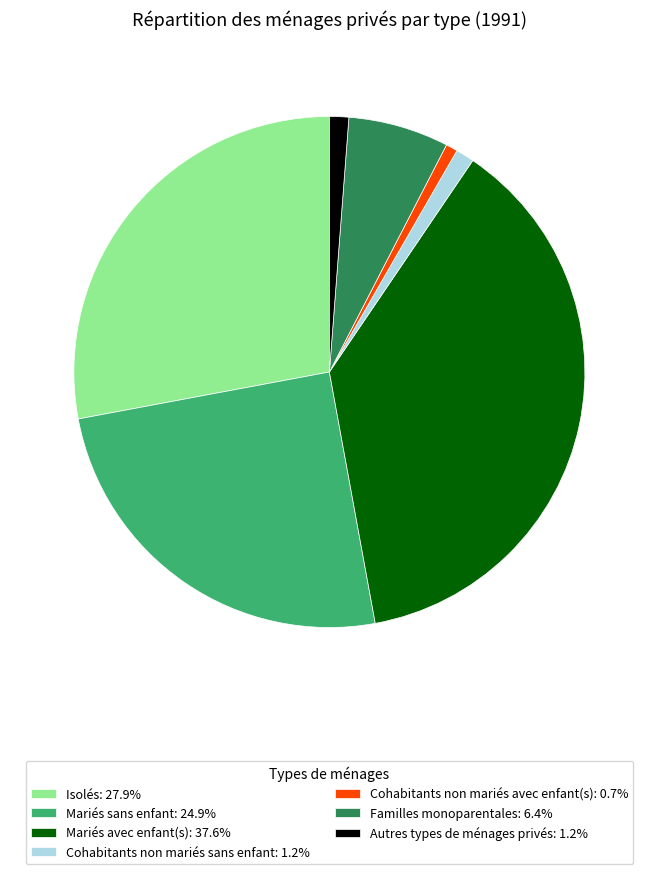

How many slices are in this pie chart?

7